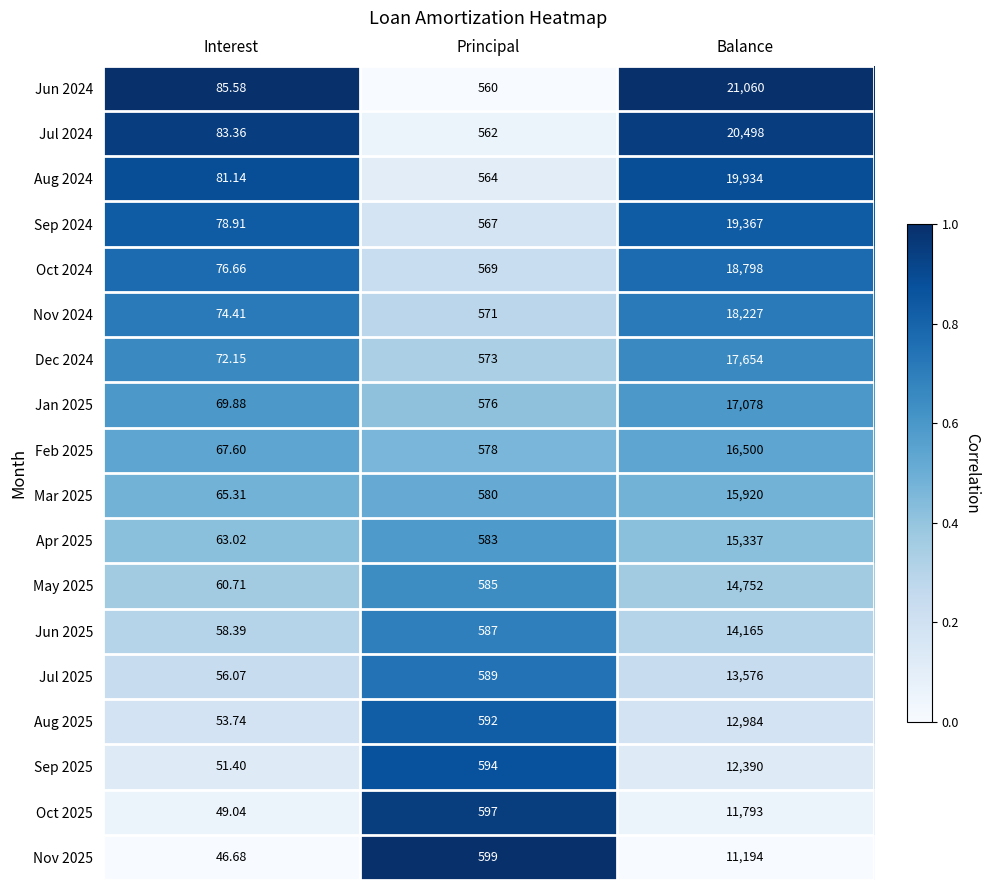

Is the value of Oct 2025 at Interest greater than the value of Jul 2024 at Interest?

No